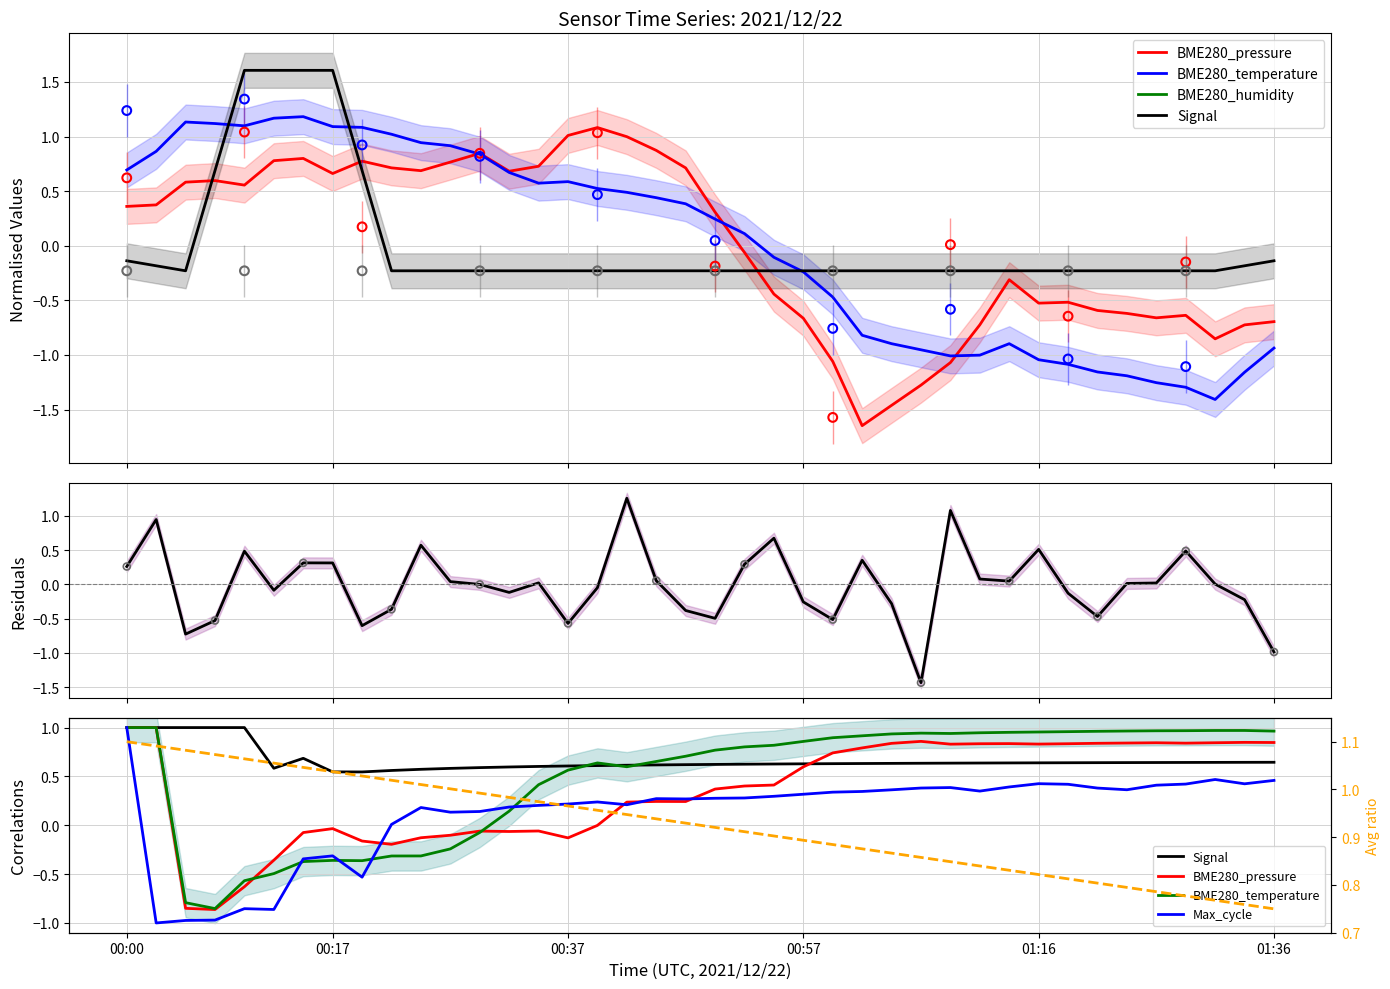

Is the value of ratio at 25 greater than the value of Signal at 13?

Yes